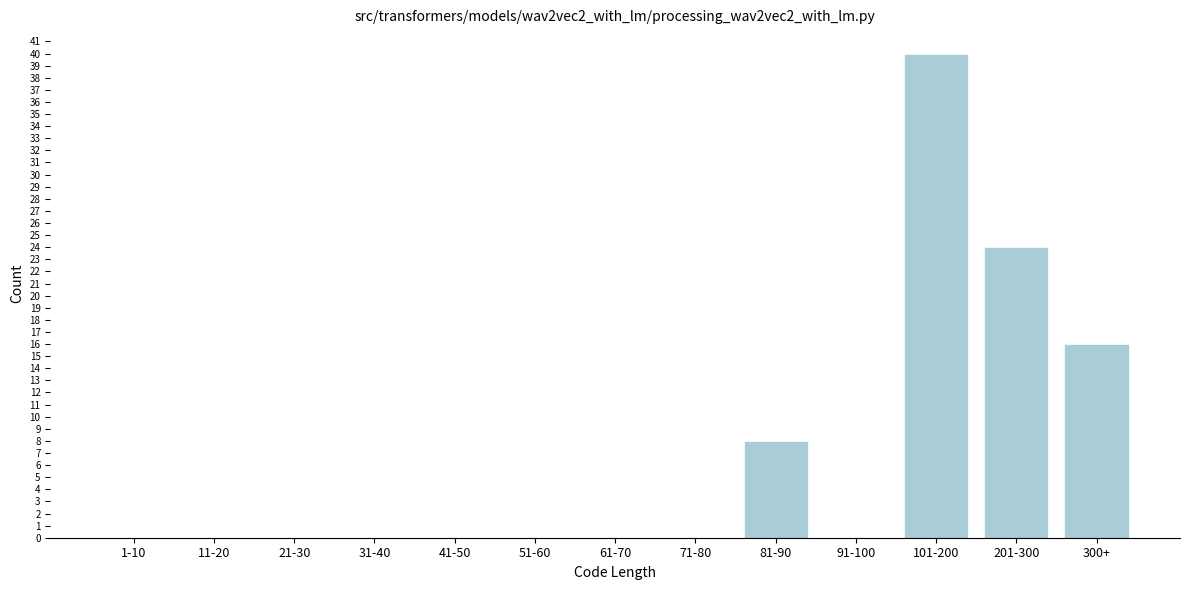

Reading left to right, transcribe all the data shown in this chart.

1-10=0	11-20=0	21-30=0	31-40=0	41-50=0	51-60=0	61-70=0	71-80=0	81-90=8	91-100=0	101-200=40	201-300=24	300+=16